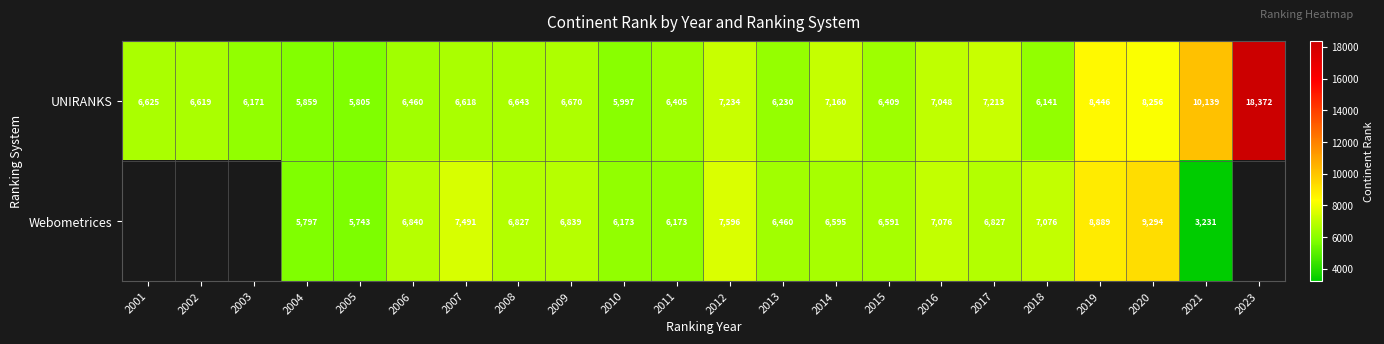

At 2009, list the series in order from largest to smallest.

Webometrices, UNIRANKS